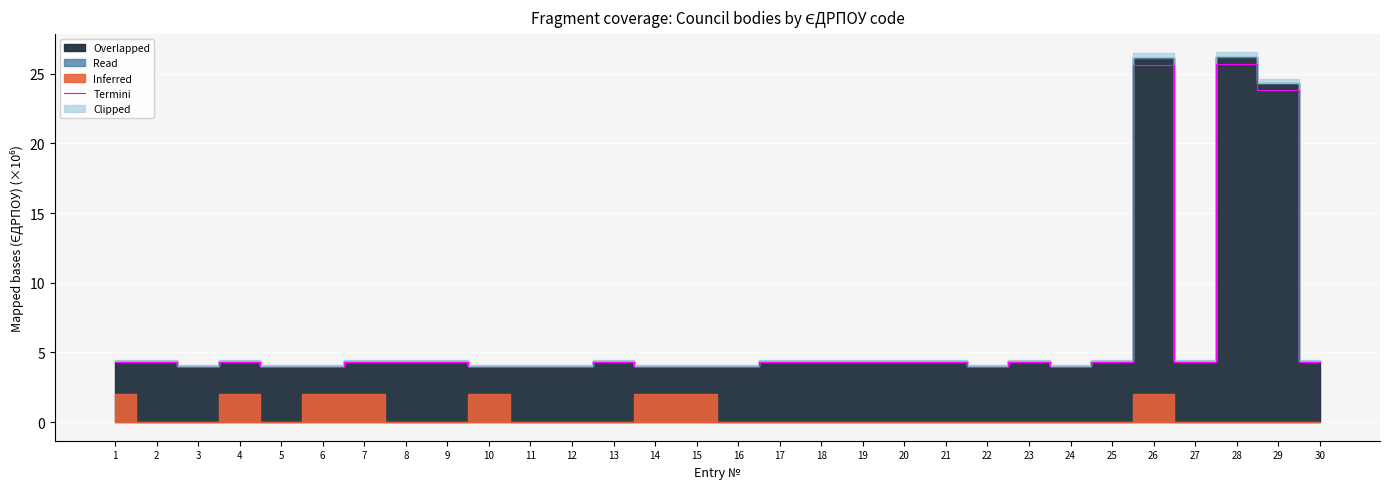

True or false: there are more than 2 points higher than both neighbors.

True